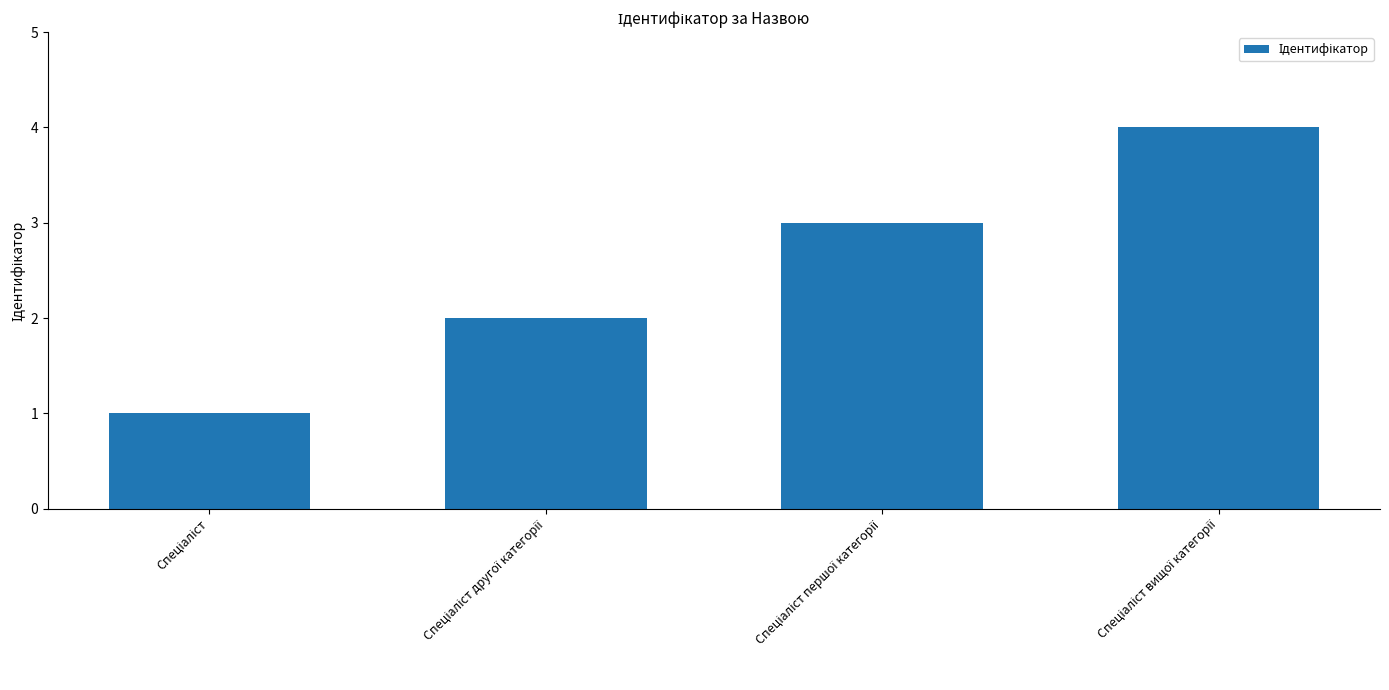

What is the sum of all values?

10